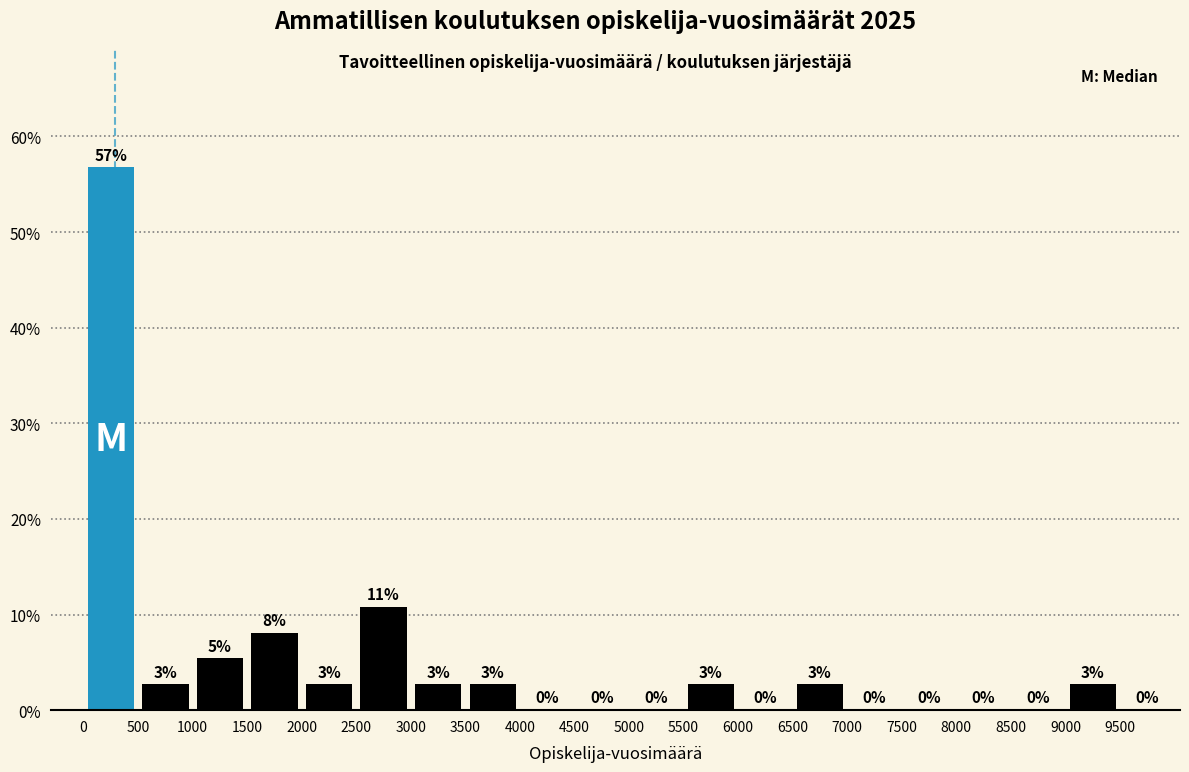

Over which range of the x-axis is the bar tallest?

0 to 500